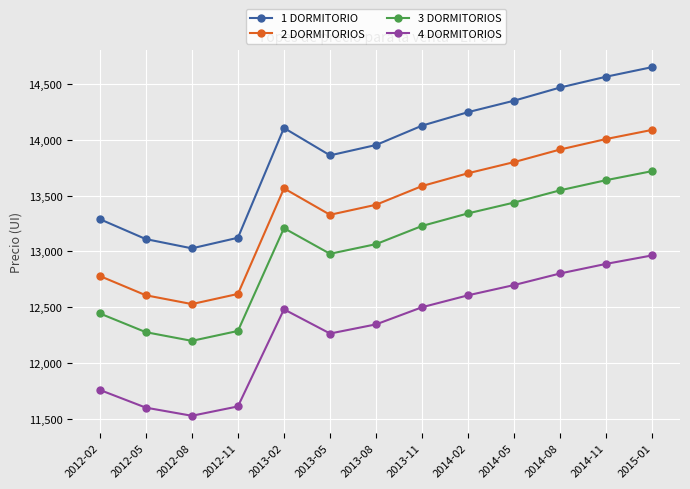

What value does the 1 DORMITORIO series have at 2013-02?

14108